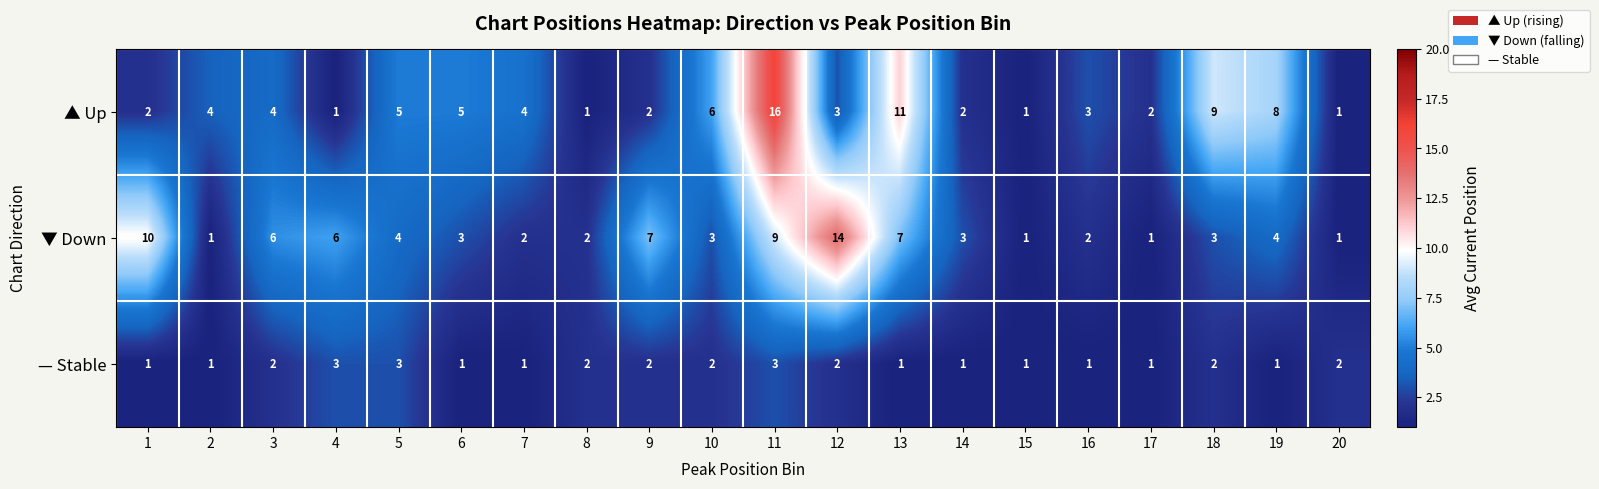

What is the greatest value displayed?

16